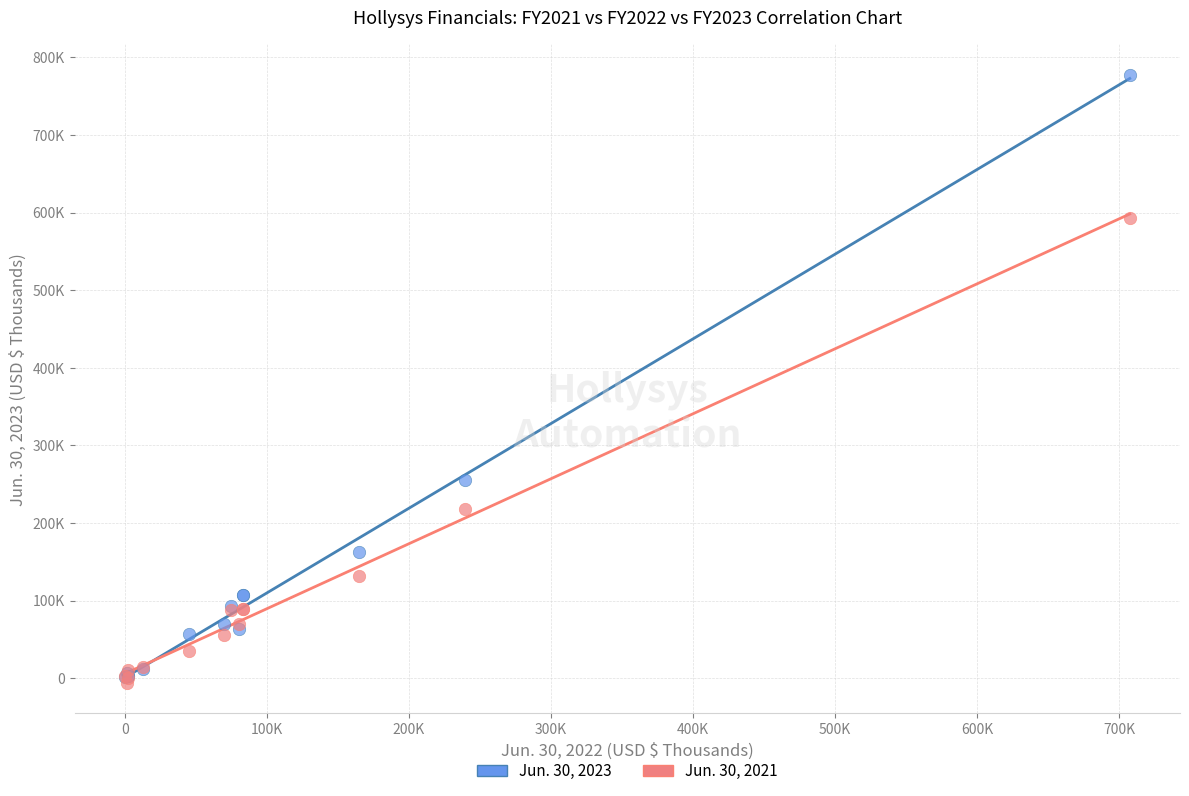

What are all the series names shown in the legend?

Jun. 30, 2023, Jun. 30, 2021